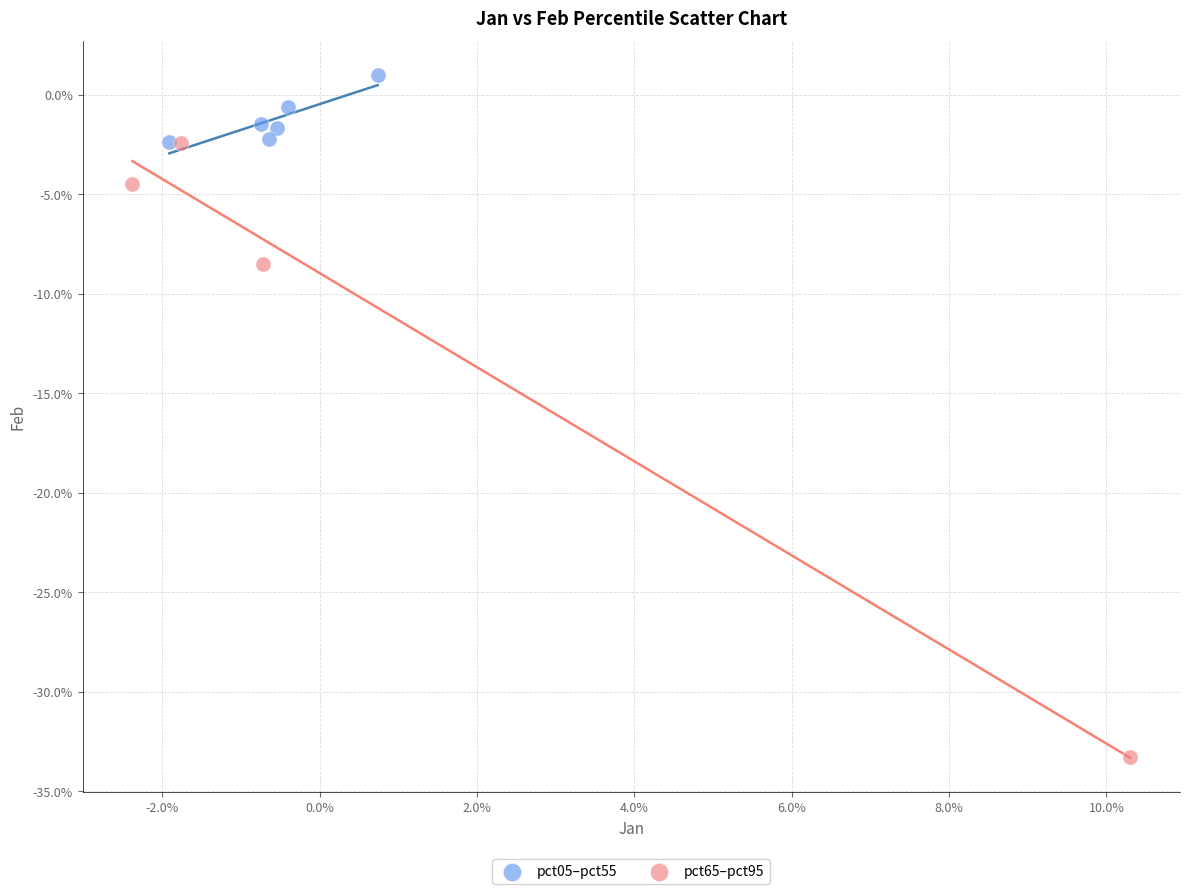

Which series contains the highest Y value?

pct05–pct55